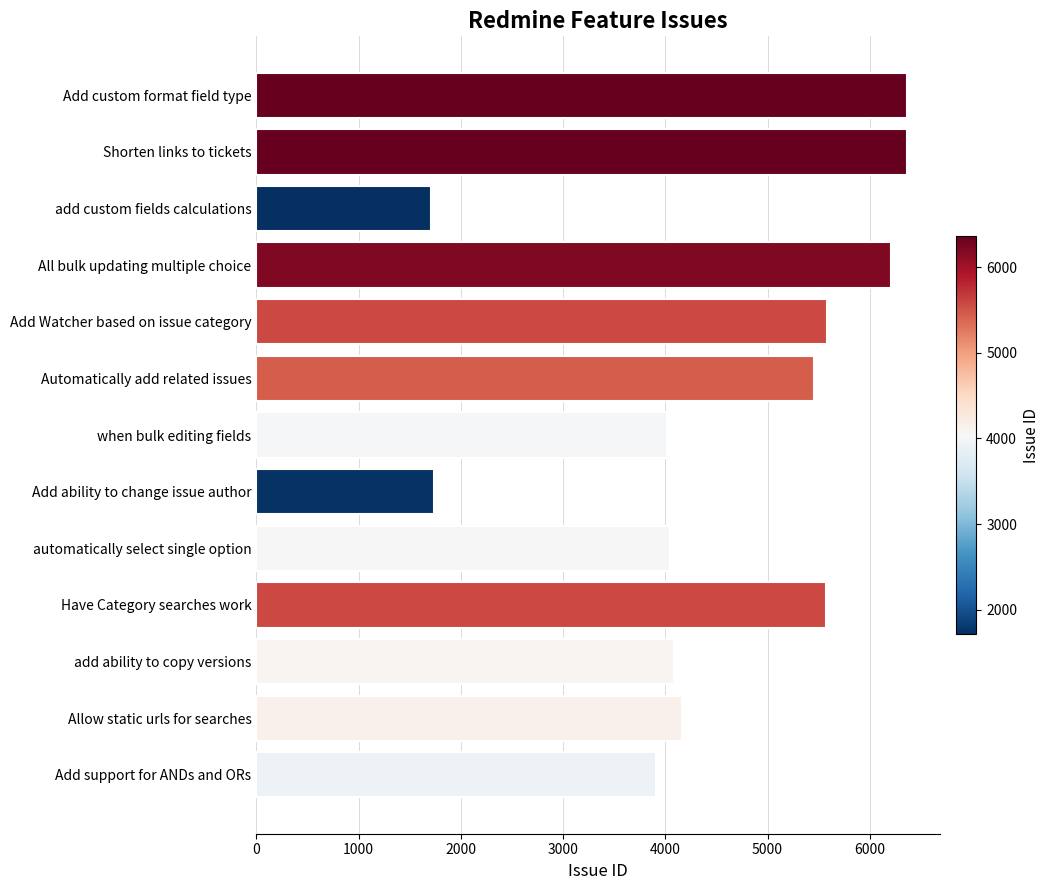

Count the number of data series in this chart.

1